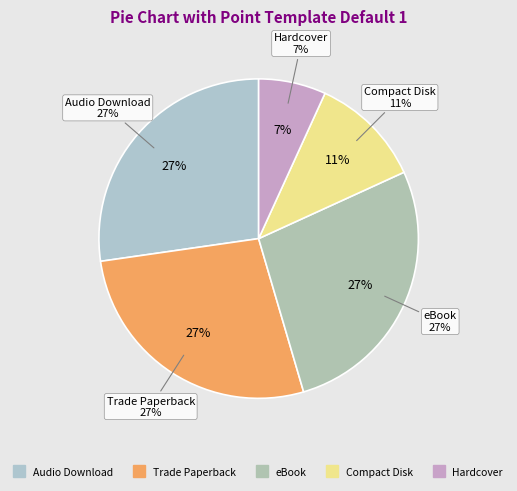

To the nearest percent, what is the difference between the largest and smallest slice percentages?

20%